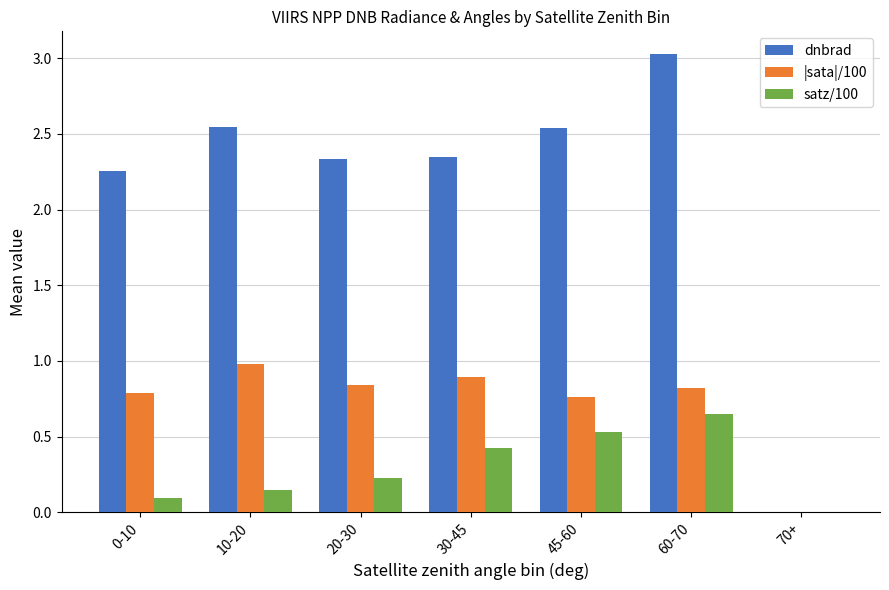

Are the bars grouped side by side (vs. stacked)?

Yes